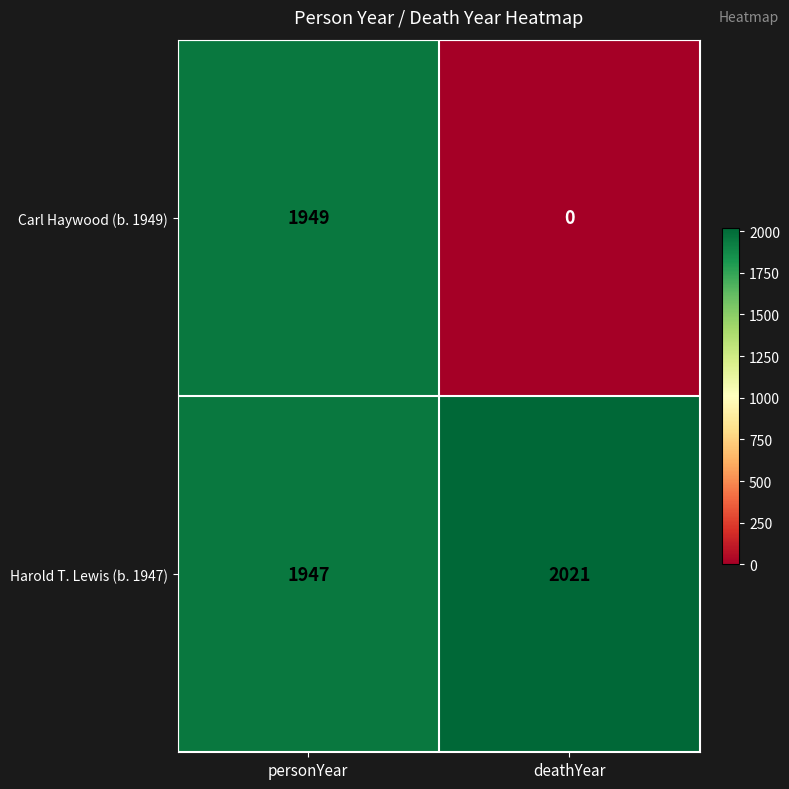

Which category has the lowest value across all series?

deathYear